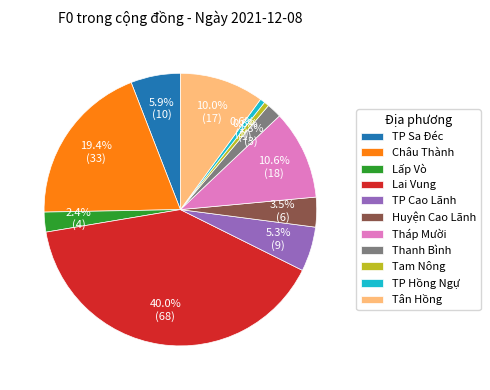

What percentage do Tân Hồng and Thanh Bình together represent?

11.8%